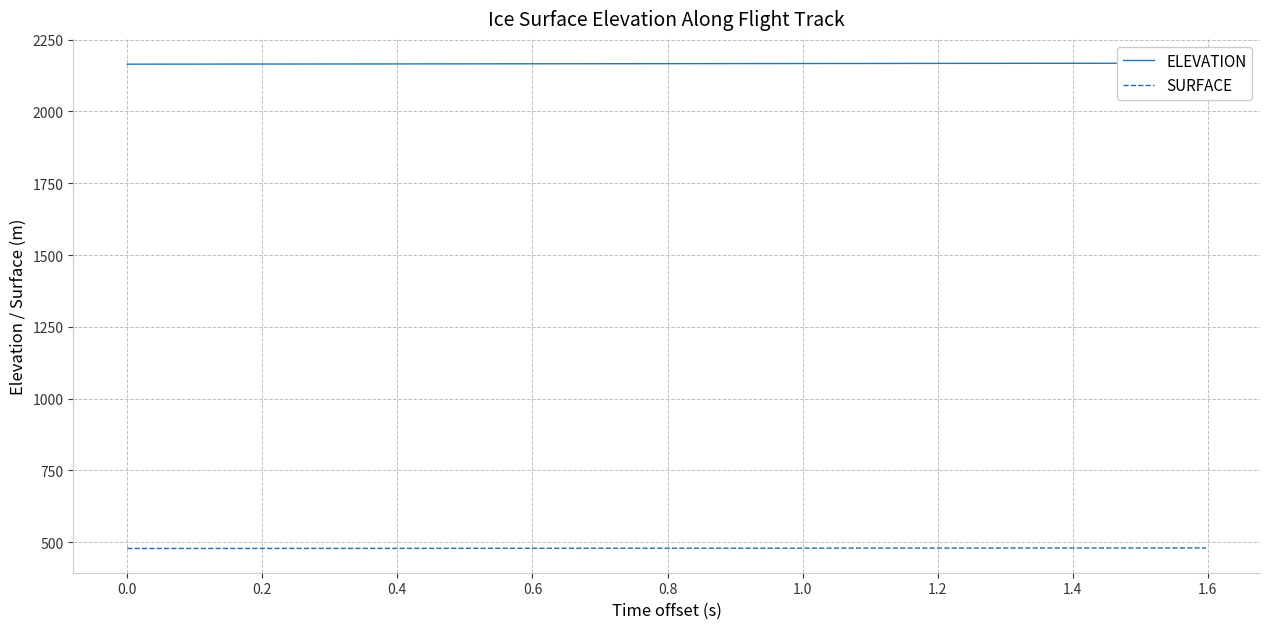

Count the number of categories in the chart.

40